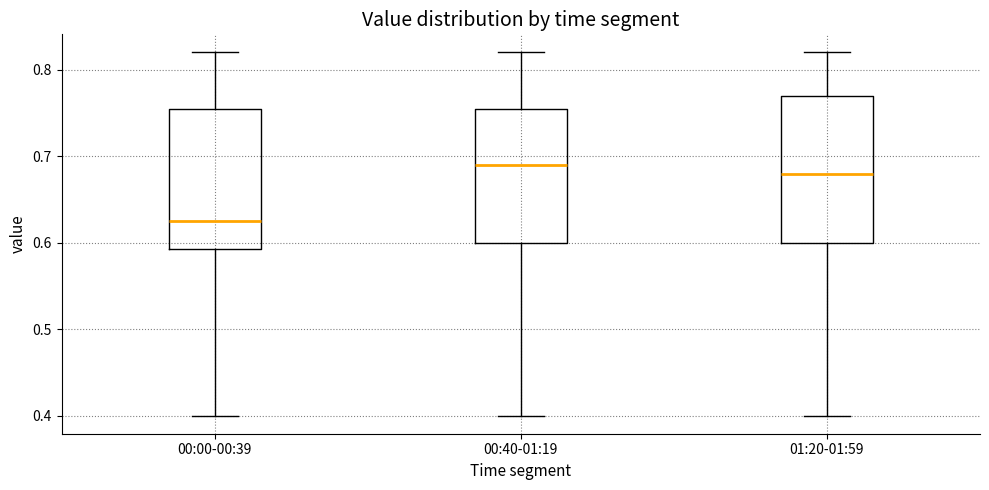

Reading left to right, transcribe this box plot: for each box, give where its median line is, the range the box spans, and where its two whiskers end, as read against the y-axis. The values are not printed on the chart, so give them approximately, as read against the axis.

00:00-00:39: median 0.63, box 0.59 to 0.76, whiskers 0.40 to 0.82
00:40-01:19: median 0.69, box 0.60 to 0.76, whiskers 0.40 to 0.82
01:20-01:59: median 0.68, box 0.60 to 0.77, whiskers 0.40 to 0.82